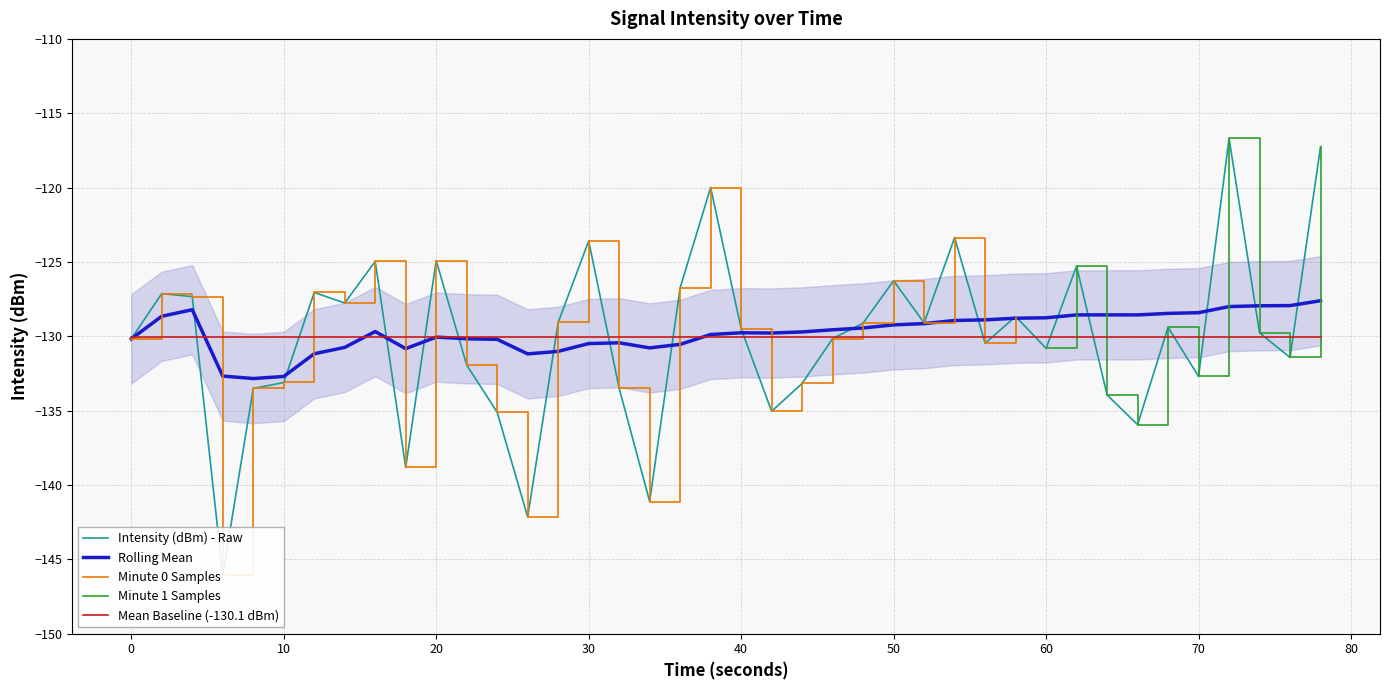

What is the maximum value for Rolling Mean?

-127.6